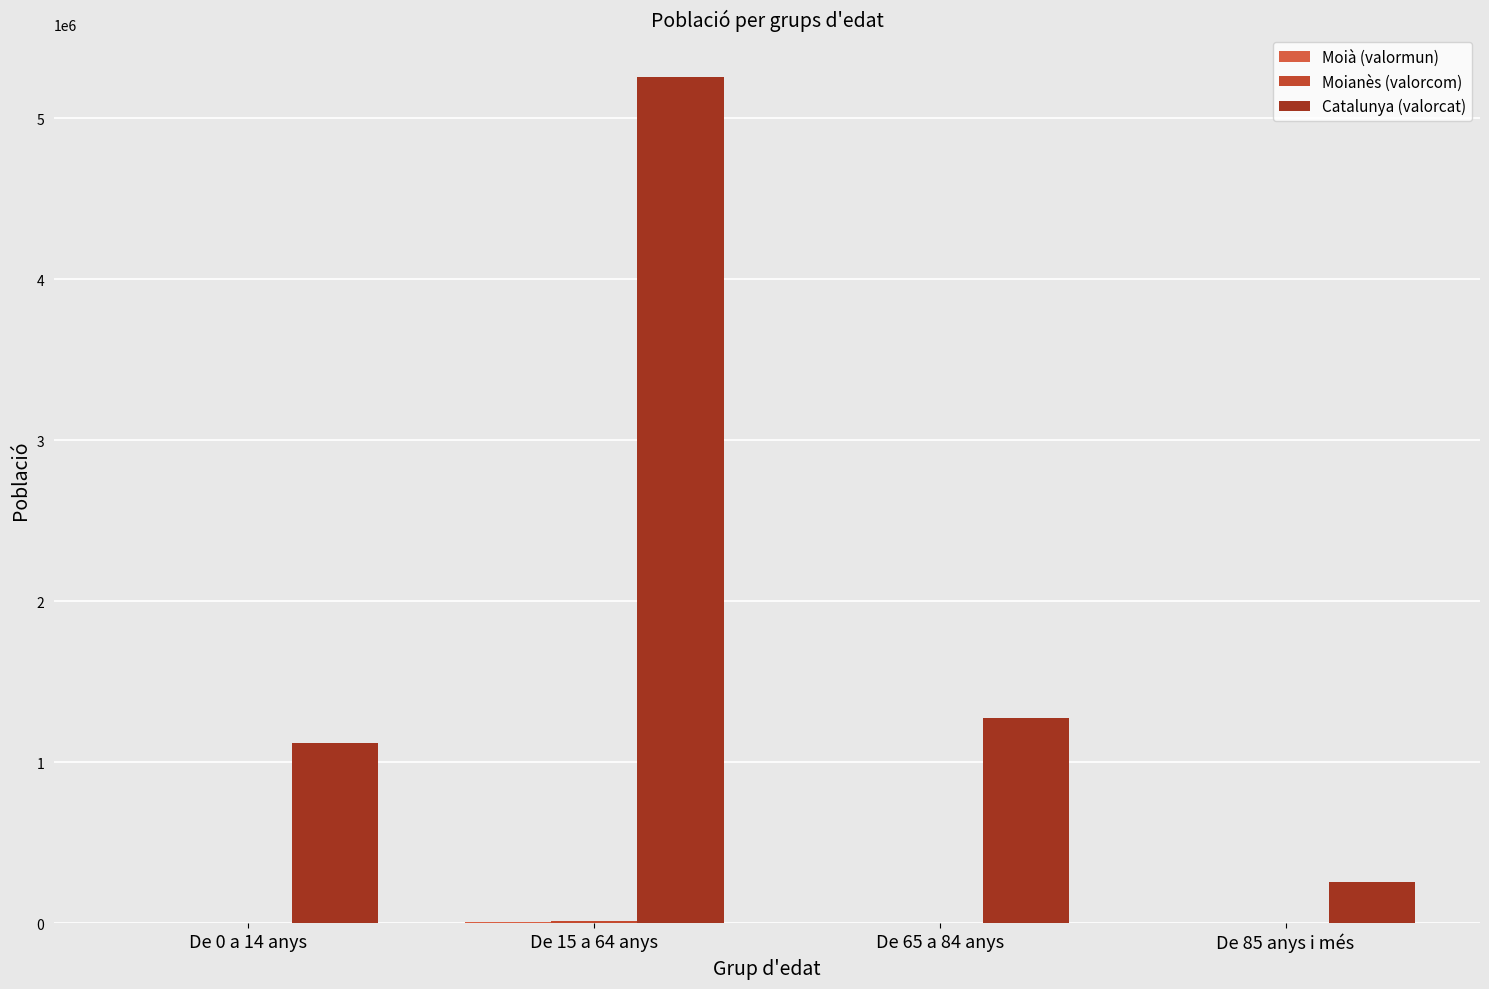

How many categories are shown in the chart?

4